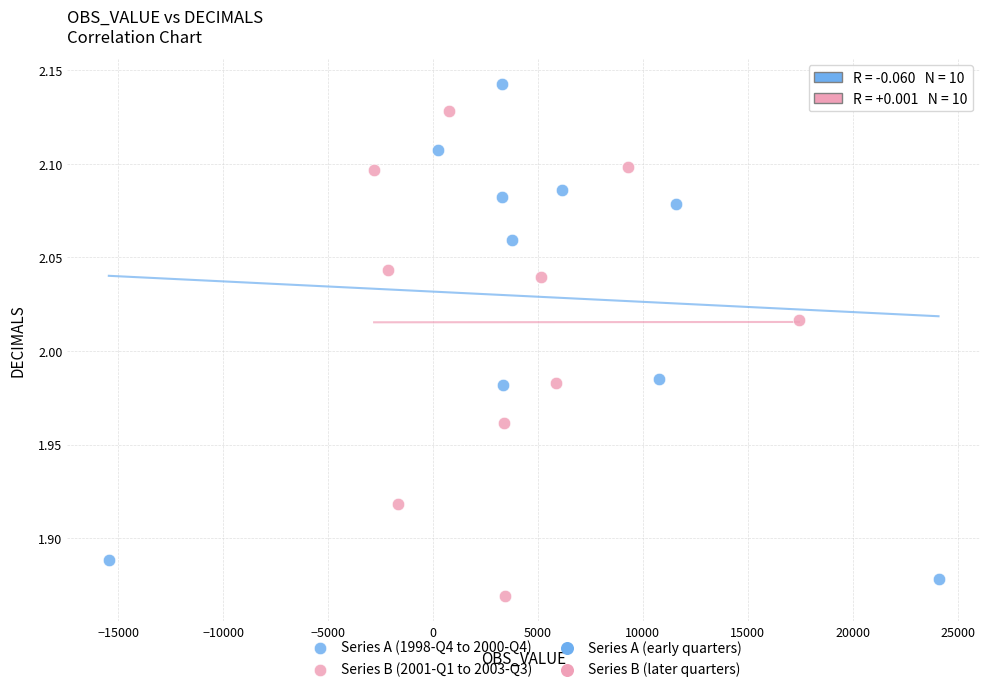

Which series contains the lowest Y value?

Series B (2001-Q1 to 2003-Q3)